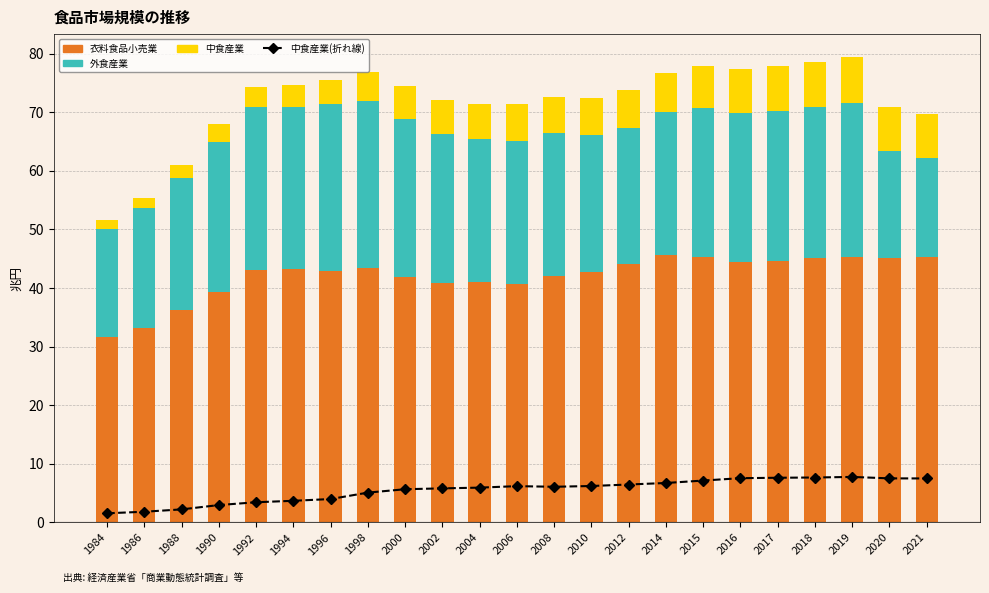

What is the minimum value shown in the chart?

1.6